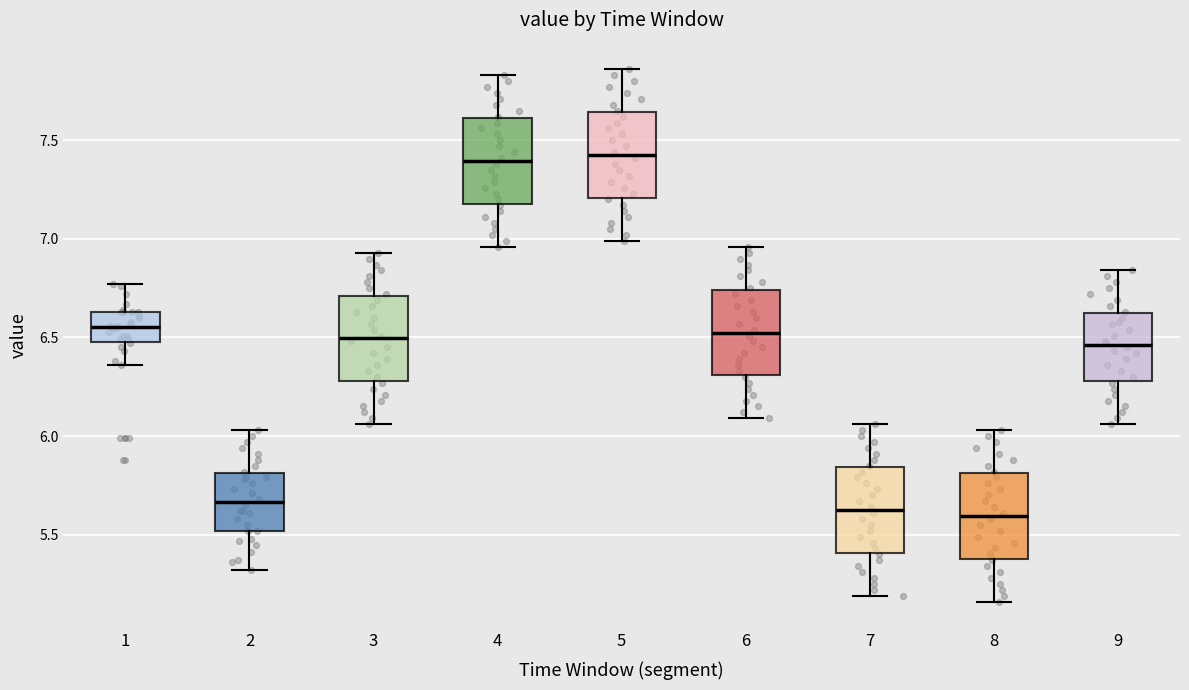

Reading left to right, transcribe this box plot: for each box, give where its median line is, the range the box spans, and where its two whiskers end, as read against the y-axis. The values are not printed on the chart, so give them approximately, as read against the axis.

1: median 6.55, box 6.50 to 6.65, whiskers 6.35 to 6.75
2: median 5.65, box 5.50 to 5.80, whiskers 5.30 to 6.05
3: median 6.50, box 6.30 to 6.70, whiskers 6.05 to 6.95
4: median 7.40, box 7.20 to 7.60, whiskers 6.95 to 7.85
5: median 7.45, box 7.20 to 7.65, whiskers 7.00 to 7.85
6: median 6.55, box 6.30 to 6.75, whiskers 6.10 to 6.95
7: median 5.65, box 5.40 to 5.85, whiskers 5.20 to 6.05
8: median 5.60, box 5.40 to 5.80, whiskers 5.15 to 6.05
9: median 6.45, box 6.30 to 6.60, whiskers 6.05 to 6.85